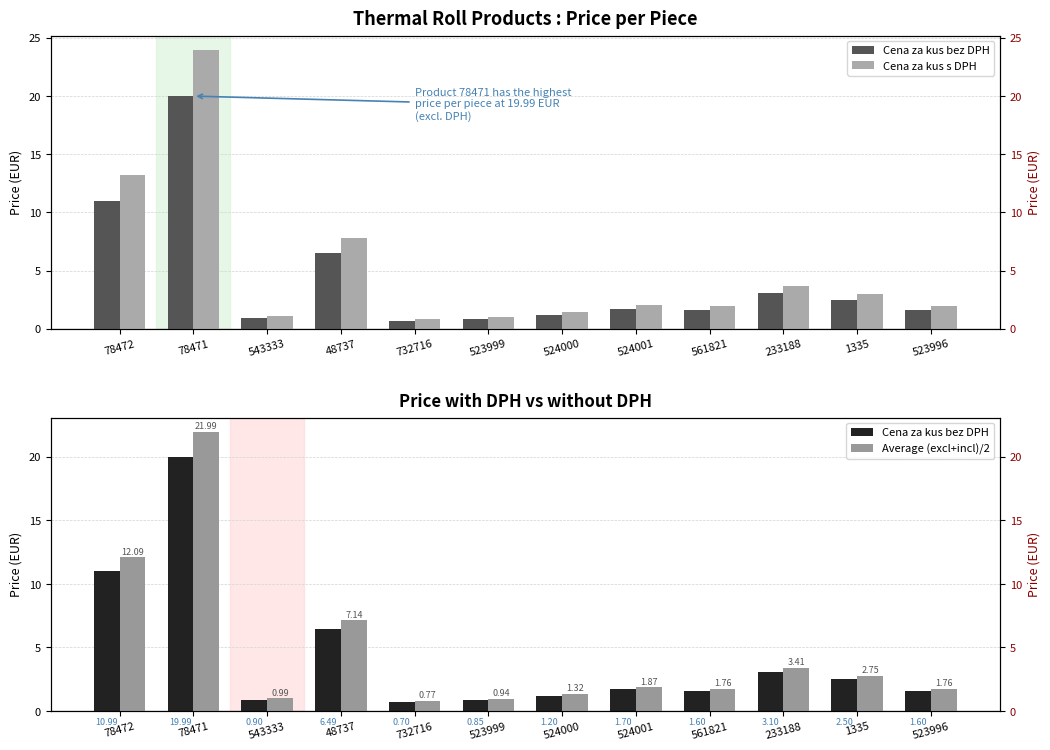

At how many categories does at least one series exceed 17?

1